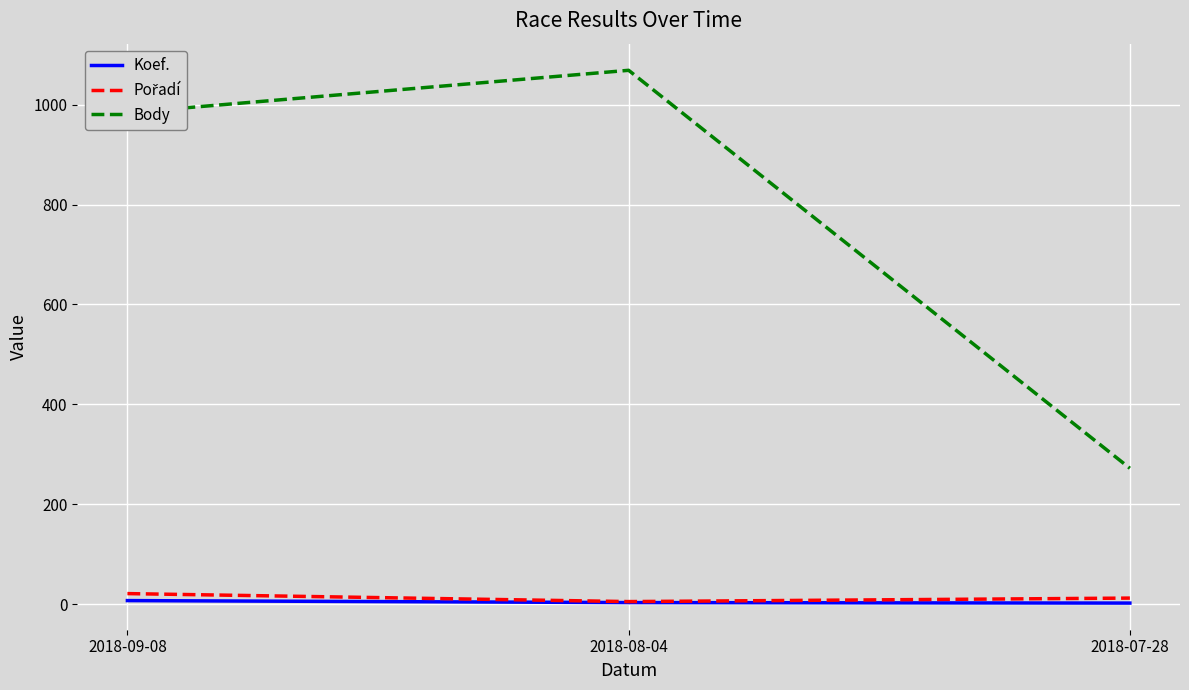

The Body series shows 126 at 2018-07-28. True or false?

False